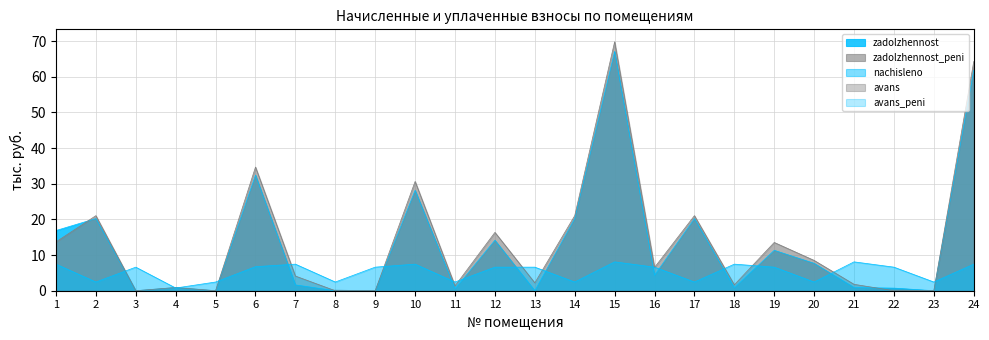

How many lines are shown in the chart?

5